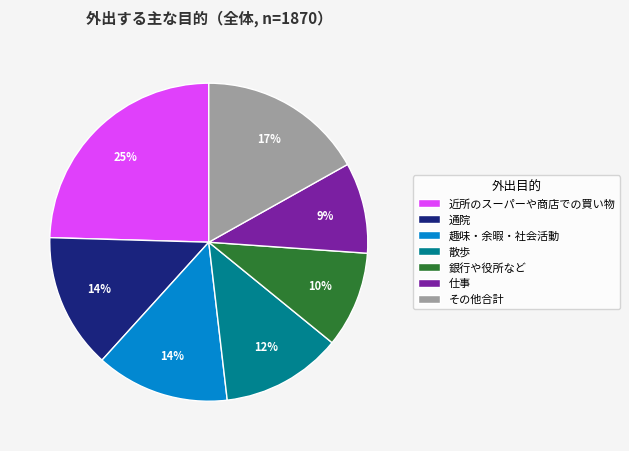

True or false: 銀行や役所など accounts for 23% of the total.

False